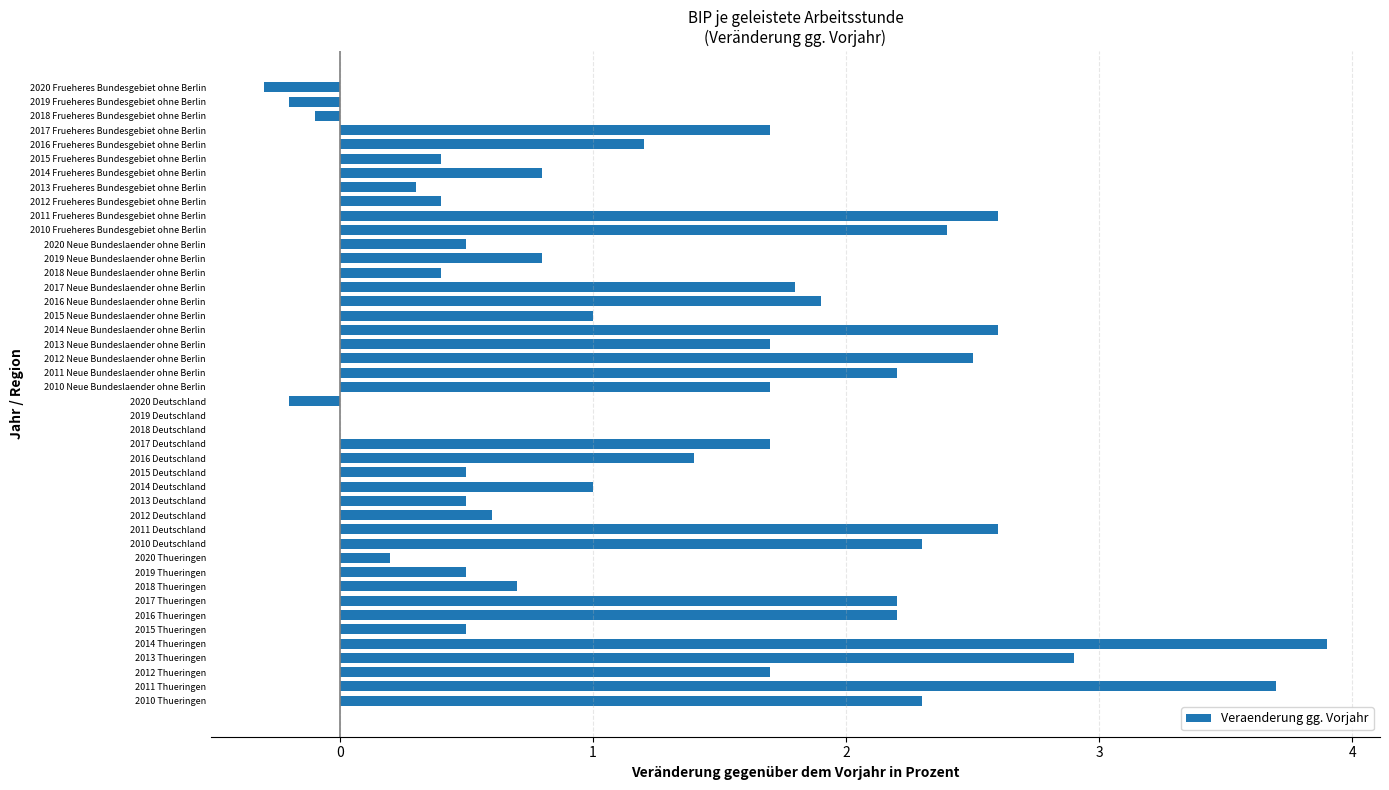

Which has a higher value, 2017 Frueheres Bundesgebiet ohne Berlin or 2012 Frueheres Bundesgebiet ohne Berlin?

2017 Frueheres Bundesgebiet ohne Berlin